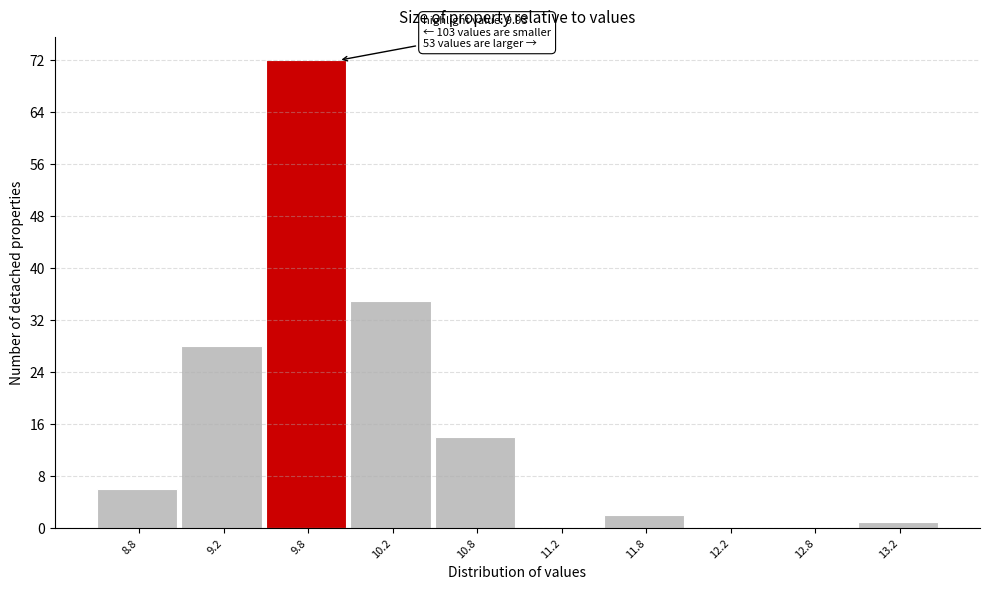

Which range on the x-axis has the tallest bar?

9.5 to 10.0